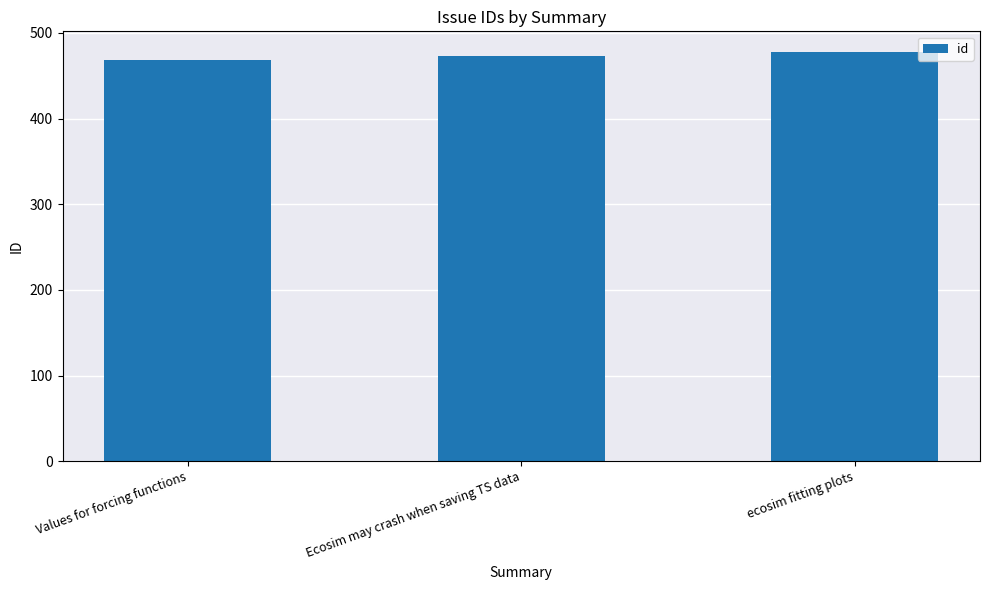

How many bars are there in total?

3